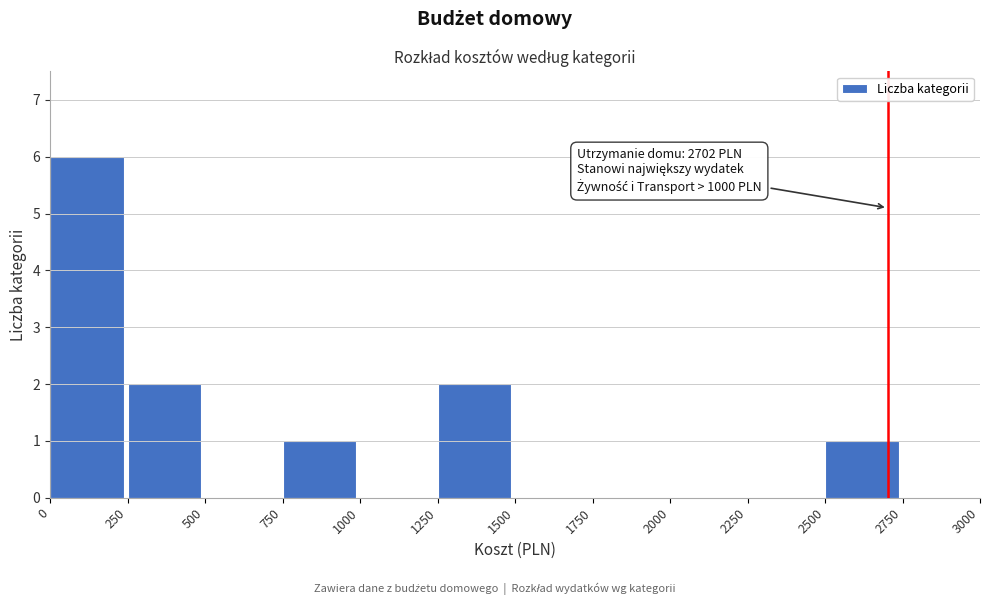

Which range on the x-axis has the tallest bar?

0 to 250